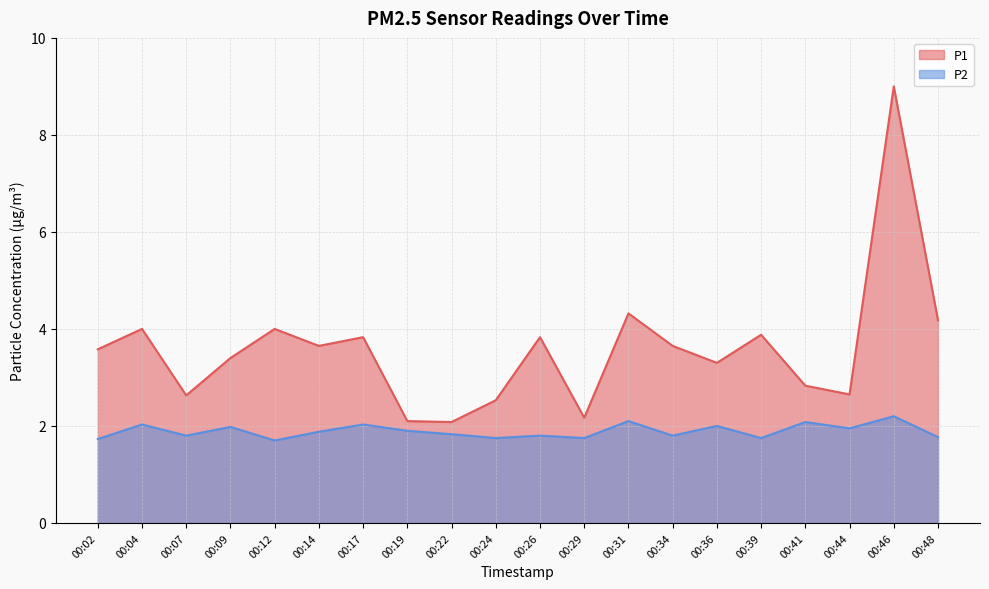

At which category does P2 reach its first local peak?

00:04